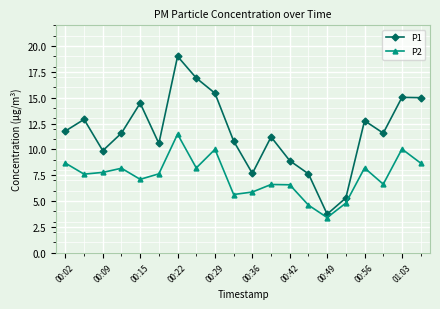

In P1, how many points are higher than both neighbors (excluding endpoints)?

6